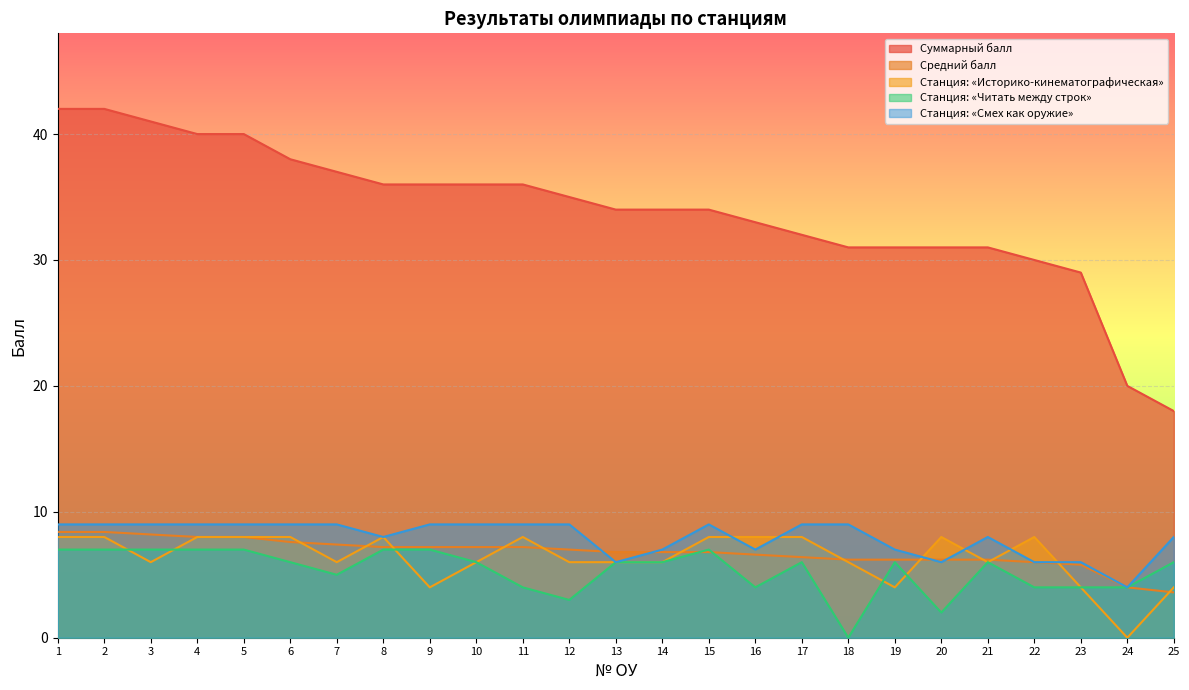

What are all the series names shown in the legend?

Суммарный балл, Средний балл, Станция: «Историко-кинематографическая», Станция: «Читать между строк», Станция: «Смех как оружие»